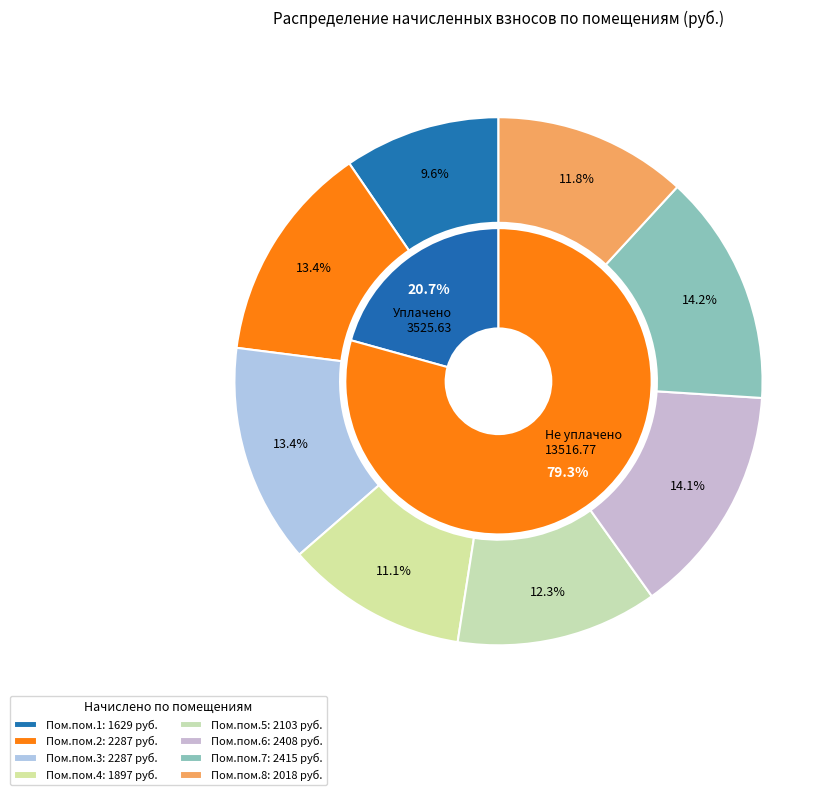

To the nearest percent, what percentage of the pie is 3?

13%